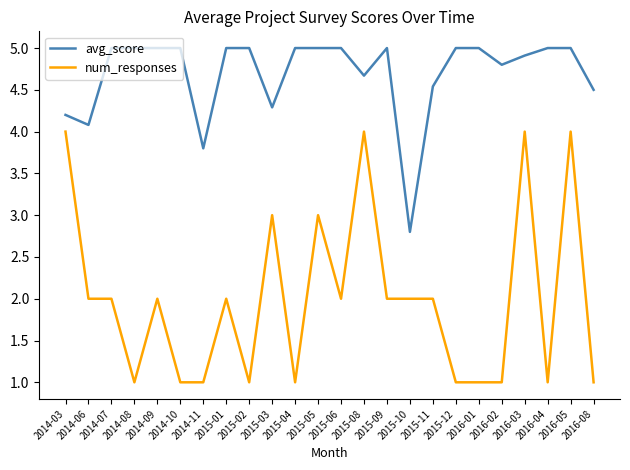

What is the greatest value displayed?

5.0